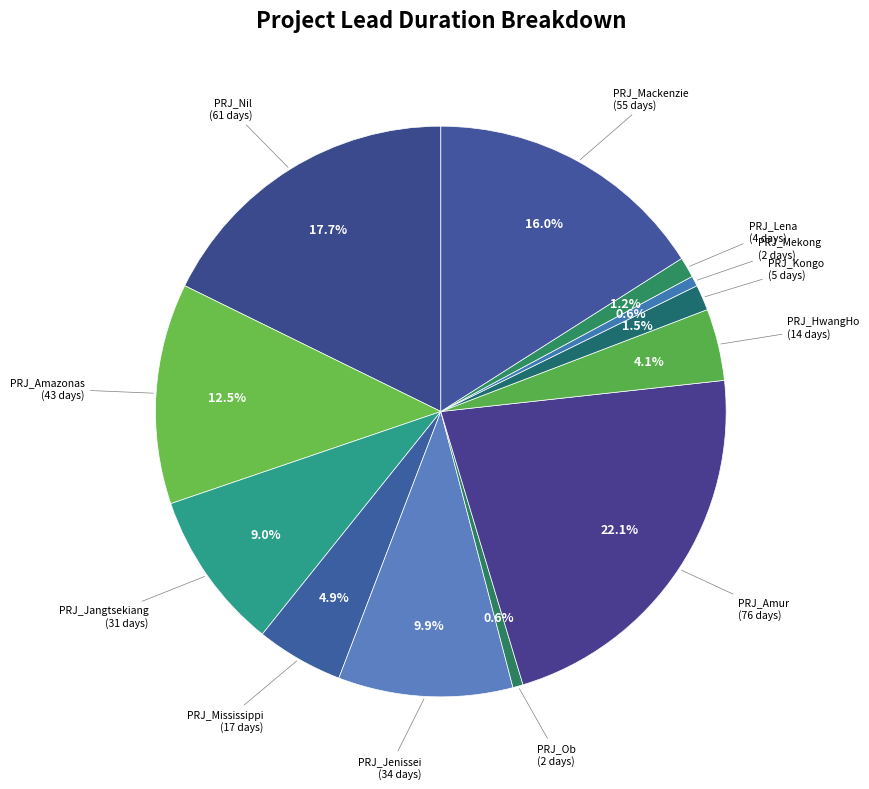

How many segments does this pie chart have?

12